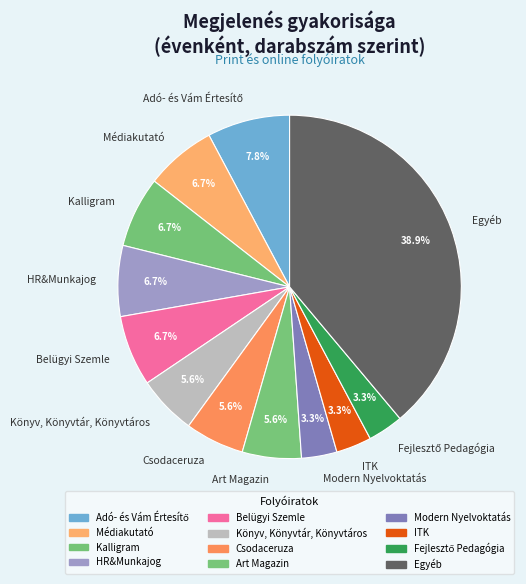

To the nearest percent, what is the average slice percentage?

8%